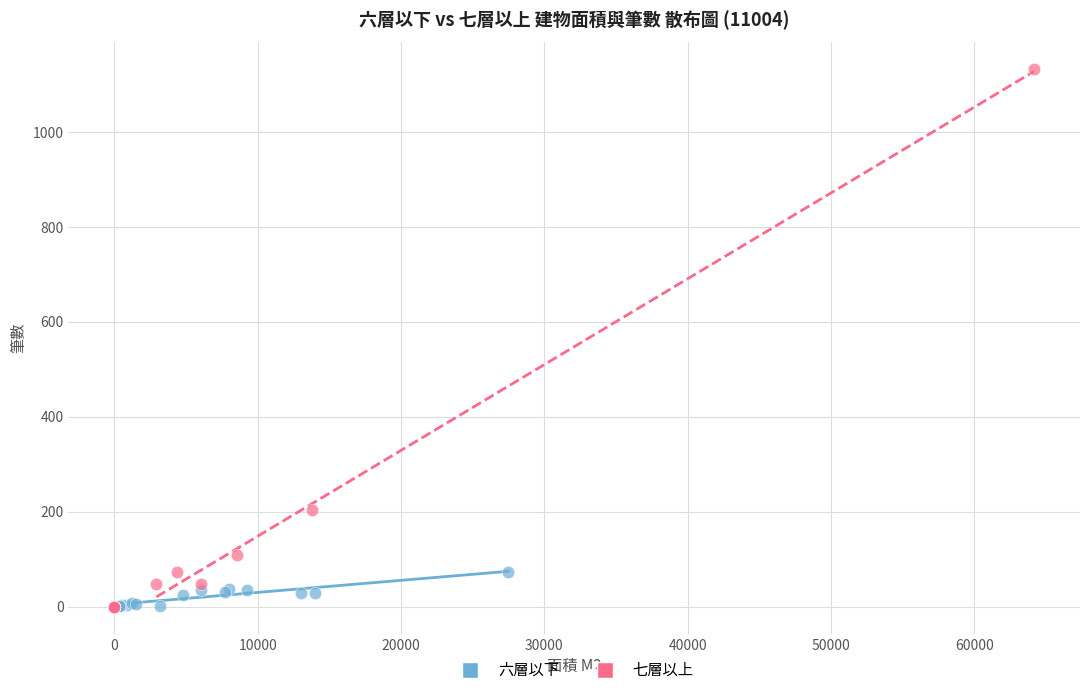

Which series has the largest Y range (max minus min)?

七層以上